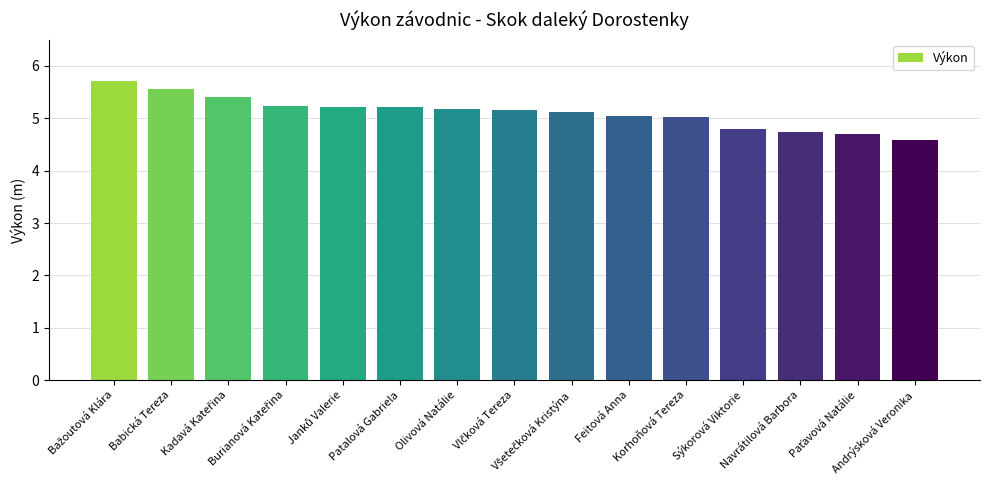

What is the average value?

5.1